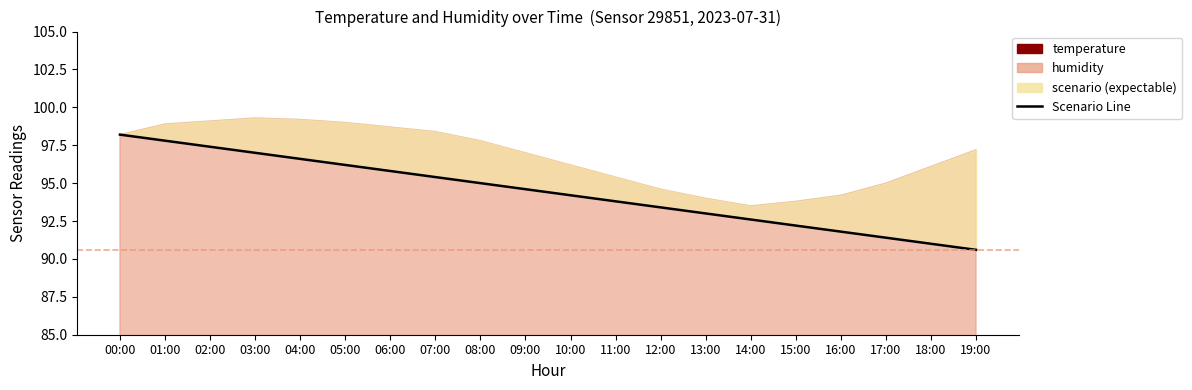

List the labels in order of value, largest first.

00:00, 01:00, 02:00, 03:00, 04:00, 05:00, 06:00, 07:00, 08:00, 09:00, 10:00, 11:00, 12:00, 13:00, 14:00, 15:00, 16:00, 17:00, 18:00, 19:00